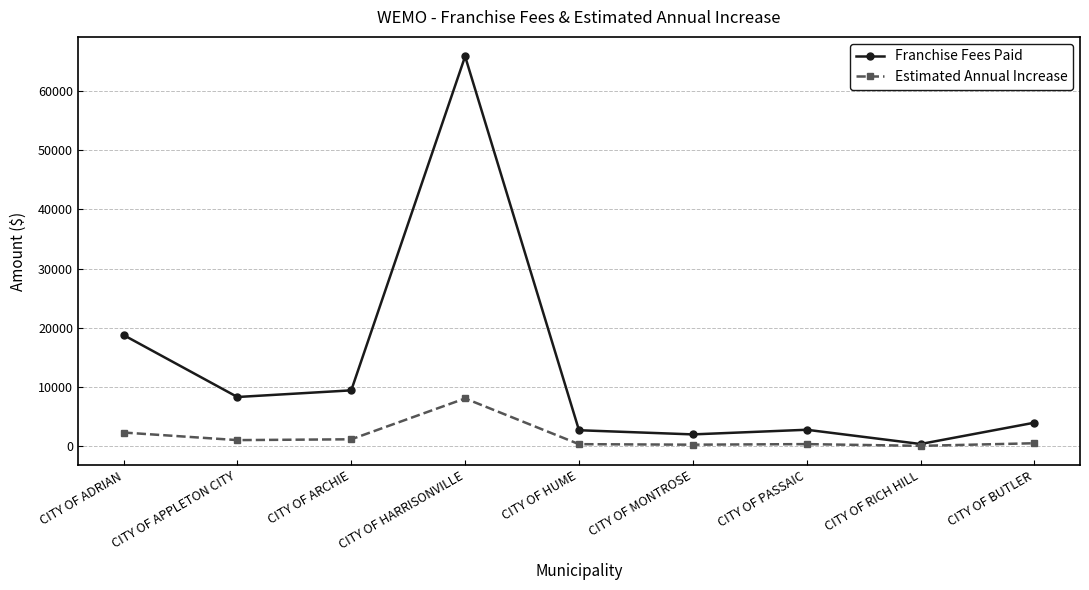

Does the chart have visible grid lines?

Yes